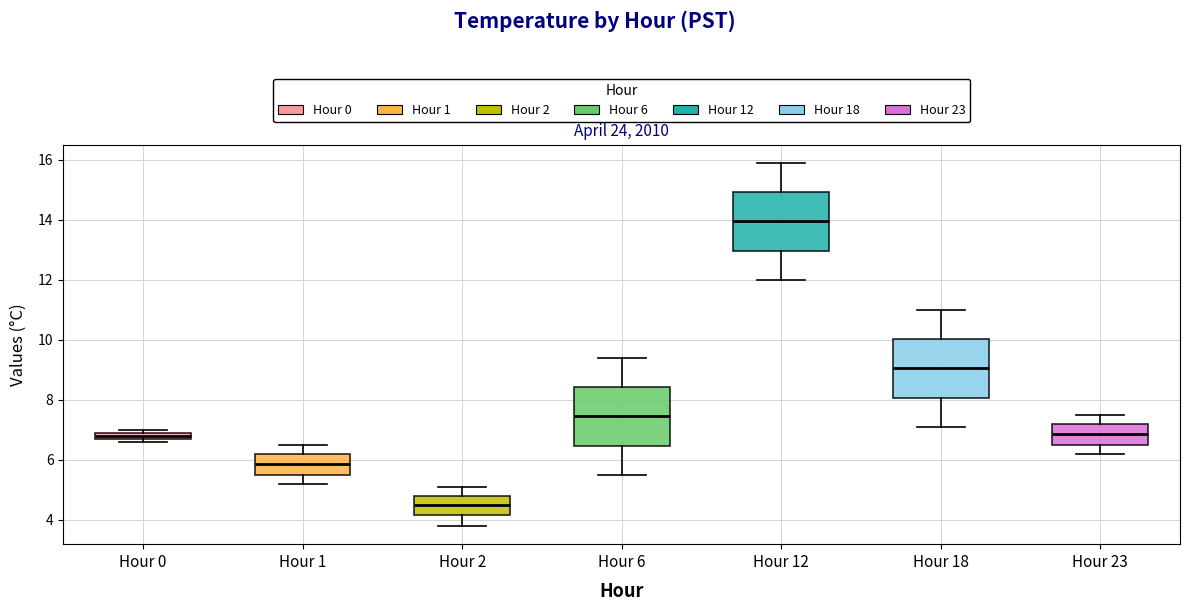

Which box's median line is the lowest?

Hour 2